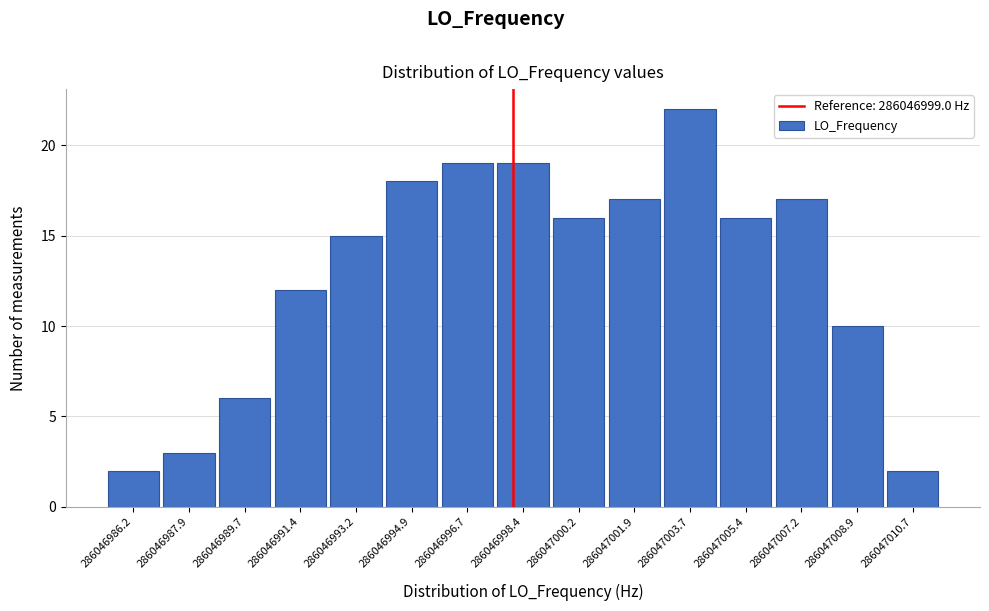

Reading left to right, what are all the values shown in this chart?

2	3	6	12	15	18	19	19	16	17	22	16	17	10	2